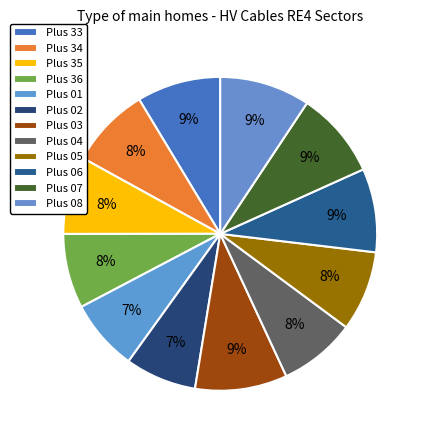

How many segments does this pie chart have?

12